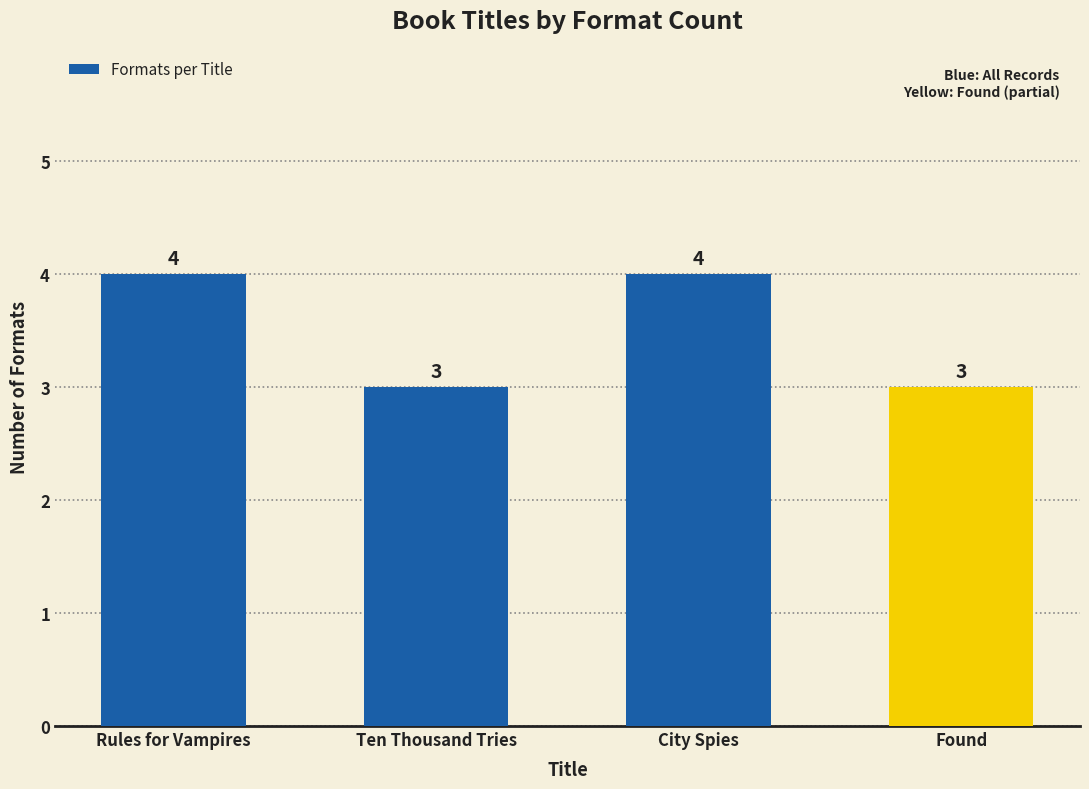

What is the sum of all values?

14